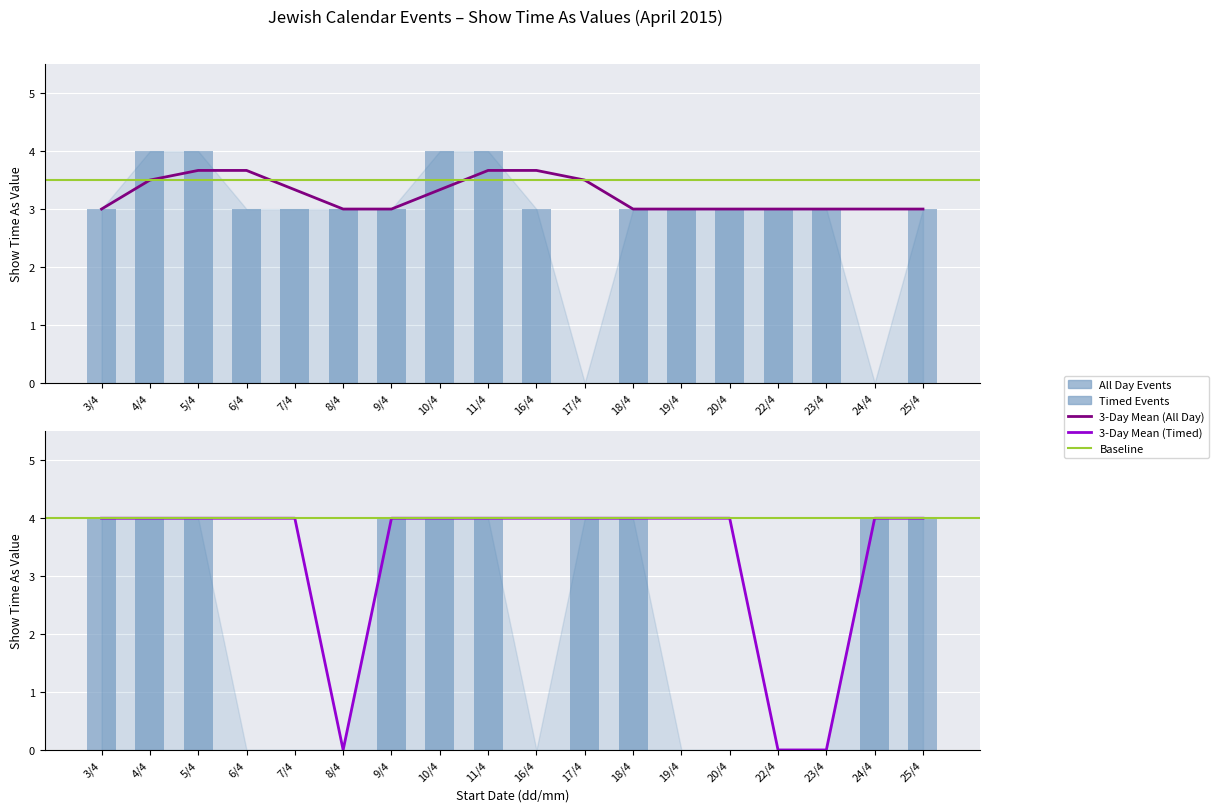

What value does the Timed Events (Show time as) series have at 17/4?

4